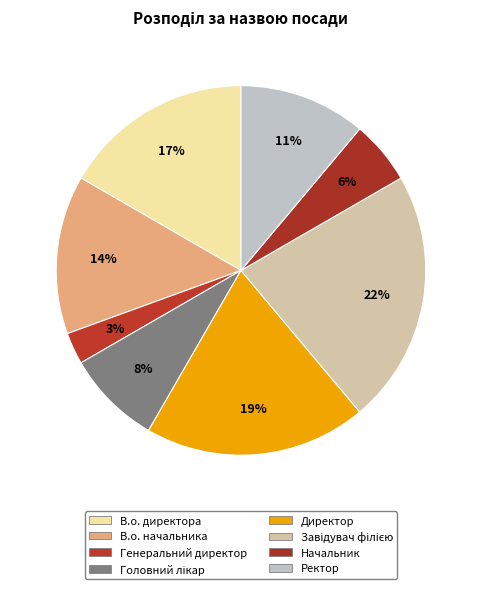

Is there any slice that represents more than half of the pie?

No